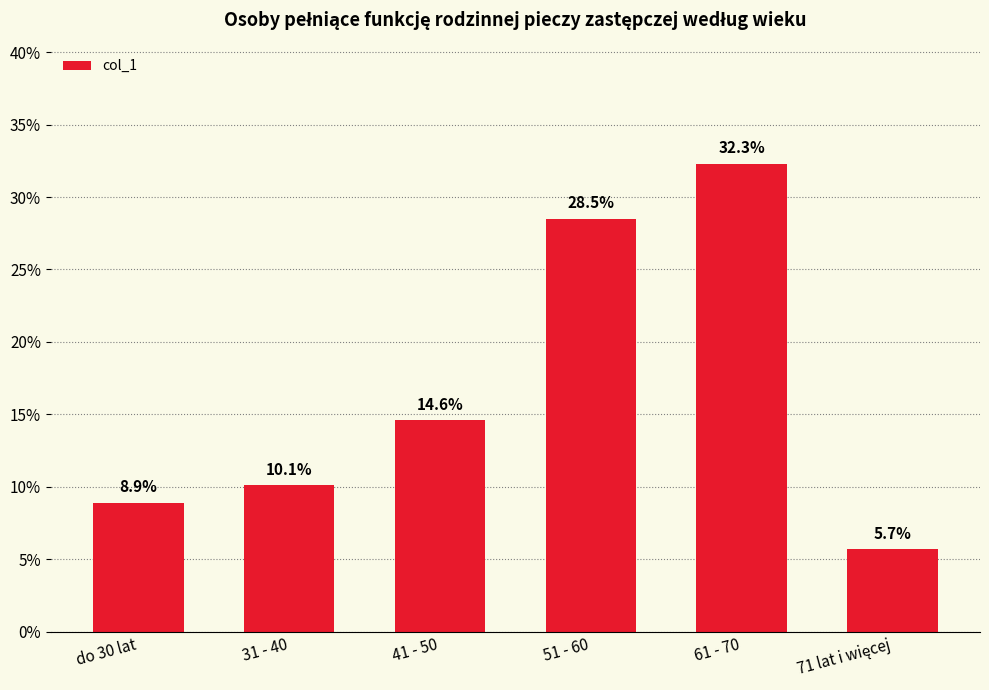

Does the chart contain any negative values?

No